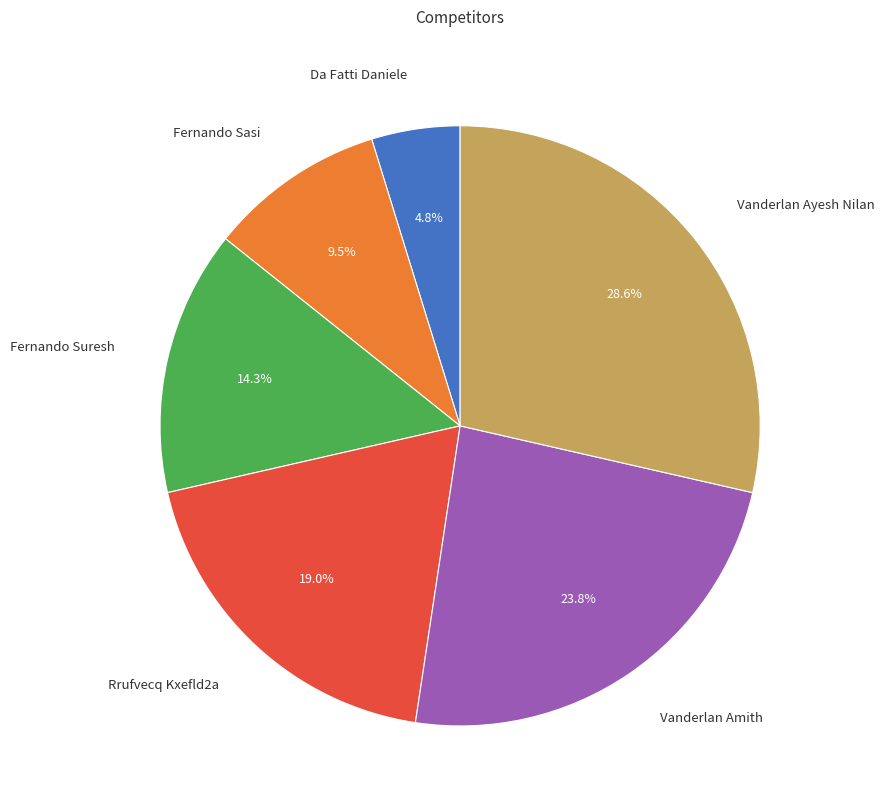

Does any single category account for the majority?

No